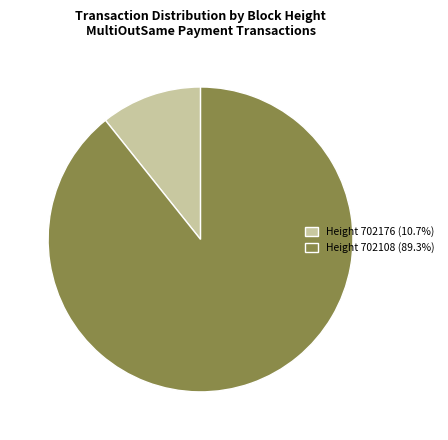

What is the ratio of the value at Height 702108 (89.3%) to the value at Height 702176 (10.7%)?

8.3